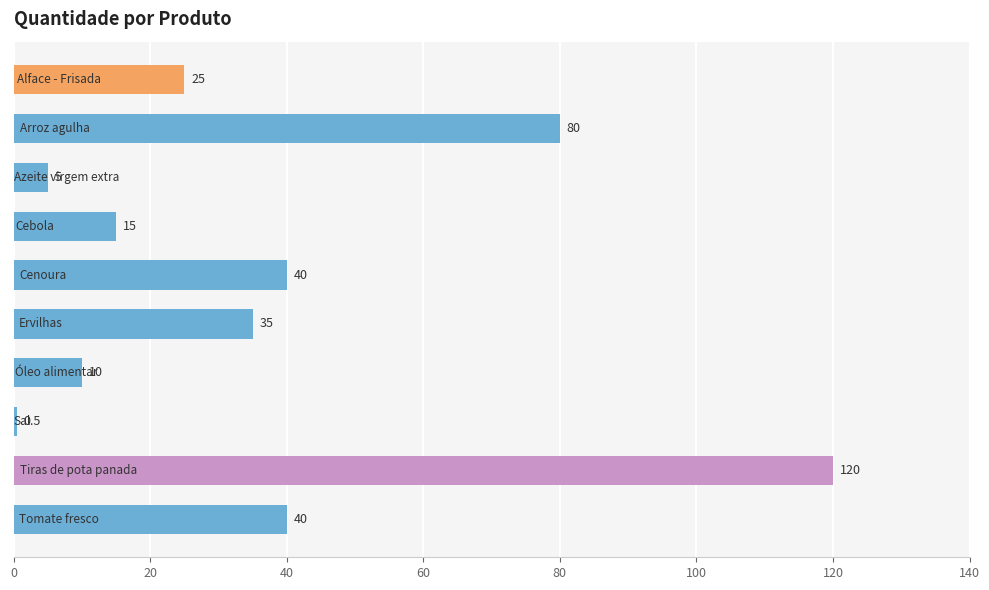

Reading top to bottom, list all the values displayed in this chart.

25.0	80.0	5.0	15.0	40.0	35.0	10.0	0.5	120.0	40.0